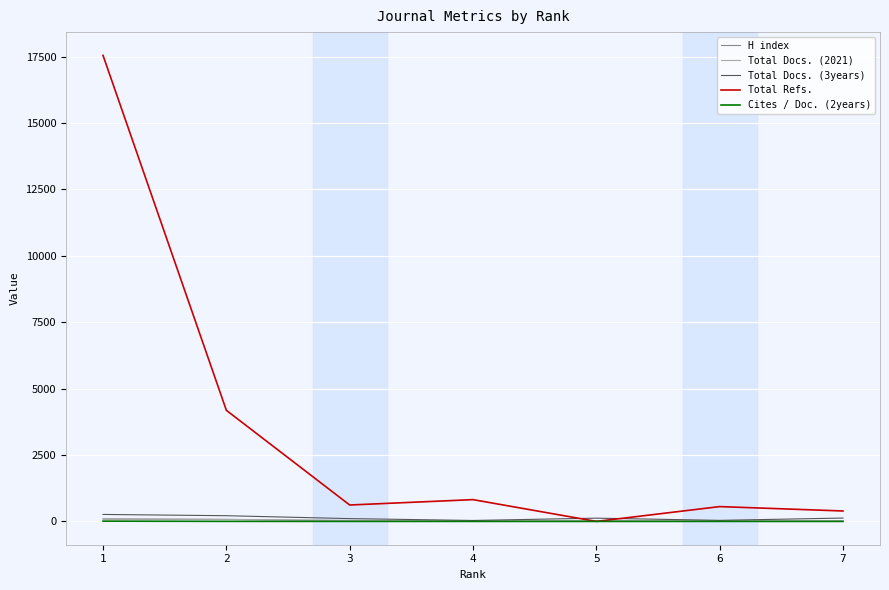

What is the sum of the Total Docs. (3years) values at 5 and 1?

386.0